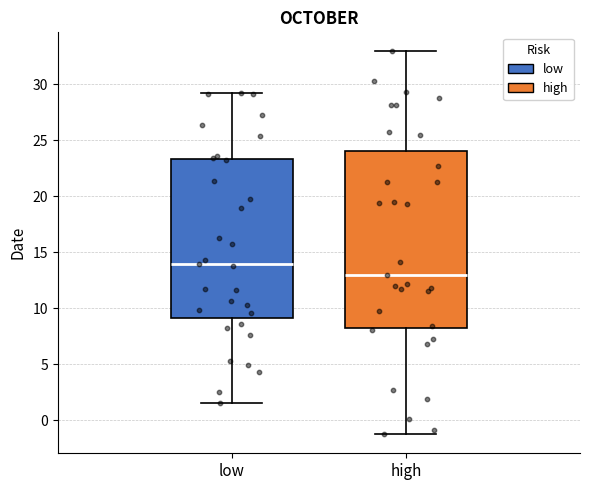

Reading left to right, transcribe this box plot: for each box, give where its median line is, the range the box spans, and where its two whiskers end, as read against the y-axis. The values are not printed on the chart, so give them approximately, as read against the axis.

low: median 14.0, box 9.0 to 23.5, whiskers 1.5 to 29.0
high: median 13.0, box 8.0 to 24.0, whiskers -1.0 to 33.0